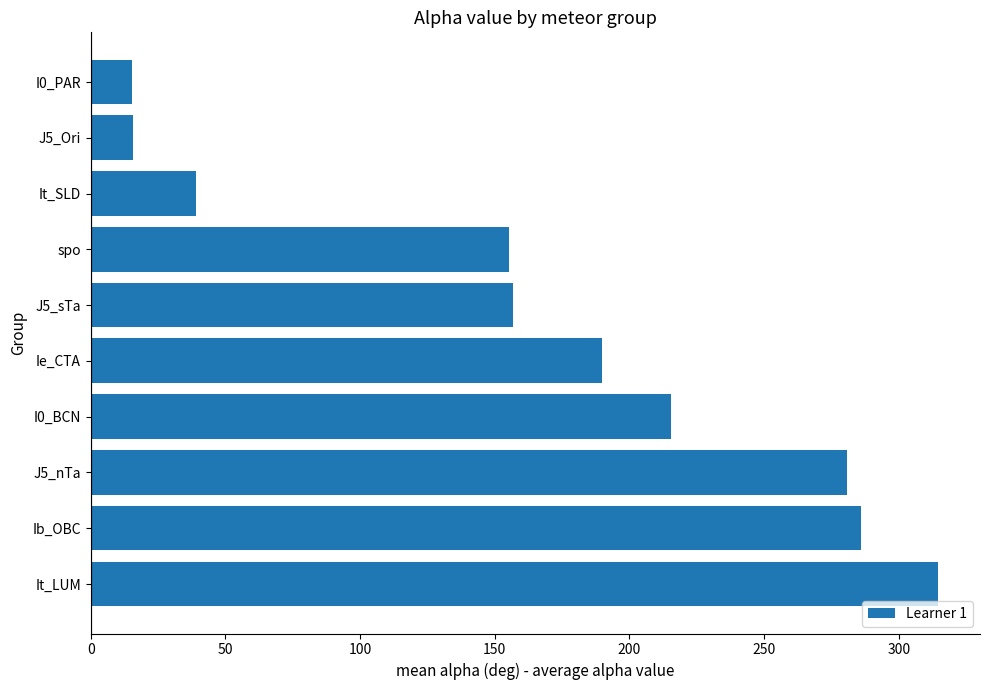

What is the difference between the values at J5_sTa and Ib_OBC?

129.3